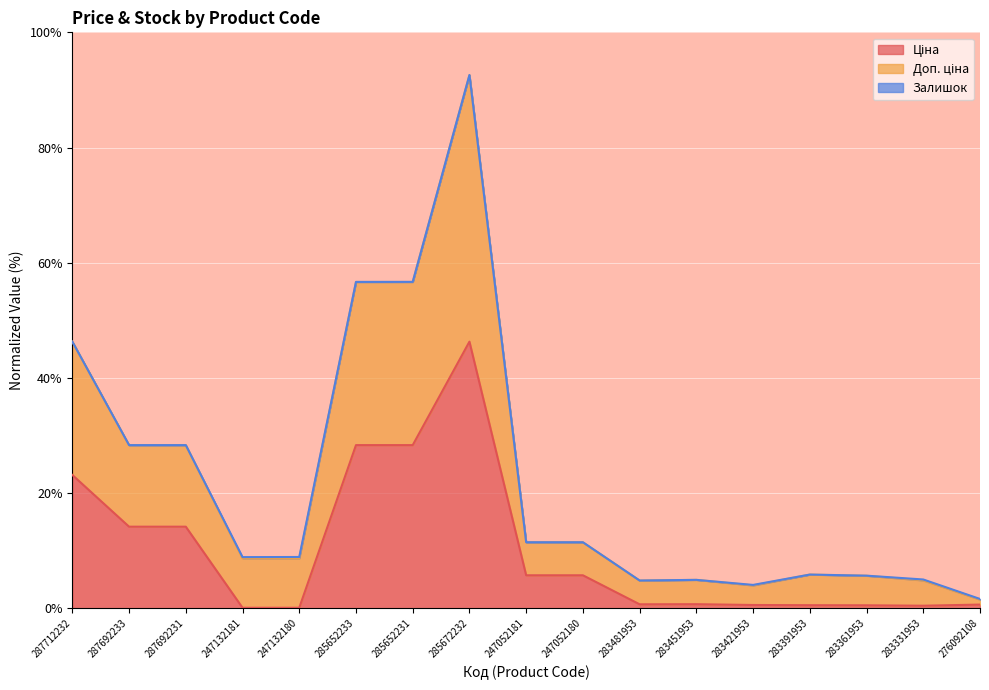

In Доп. ціна, how many points are lower than both neighbors (excluding endpoints)?

4